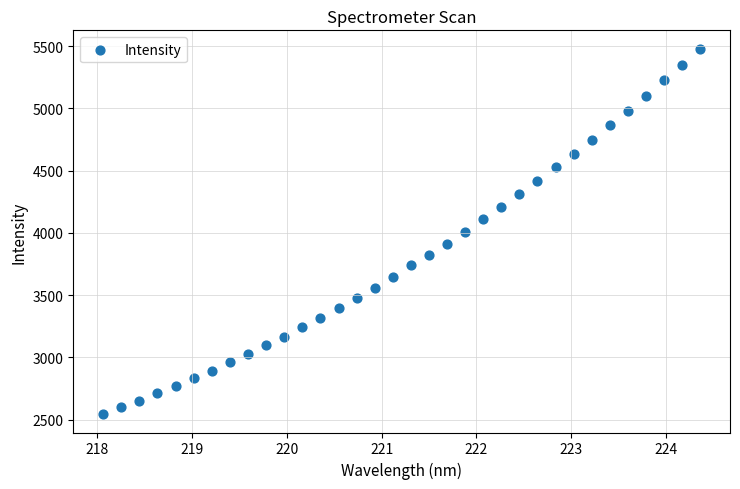

What is the range of Y values (max minus min)?

2937.2